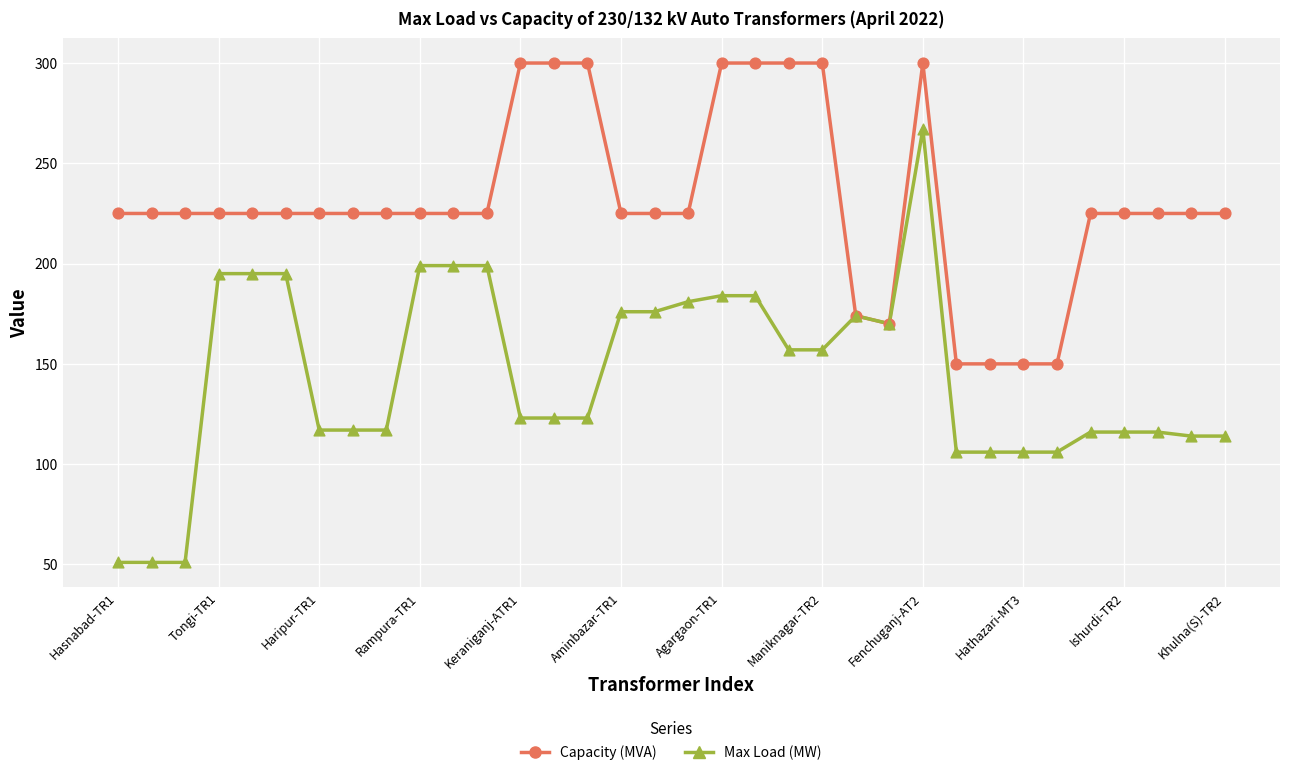

What are all the series names shown in the legend?

Capacity (MVA), Max Load (MW)